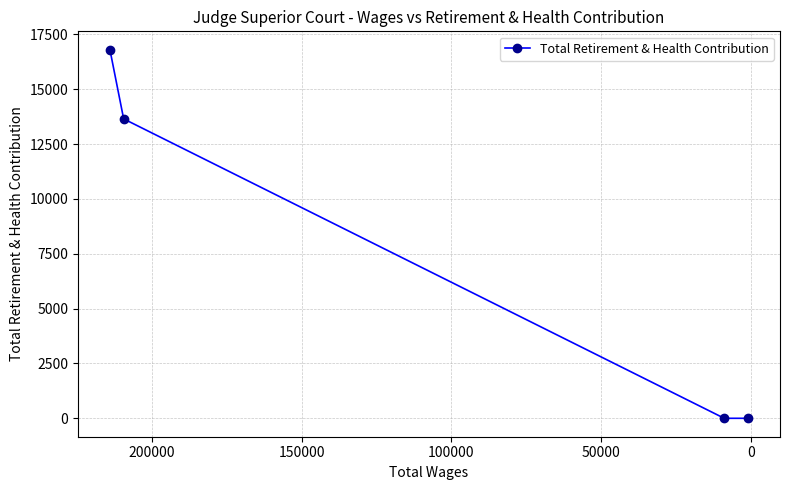

What is the maximum value shown in the chart?

16799